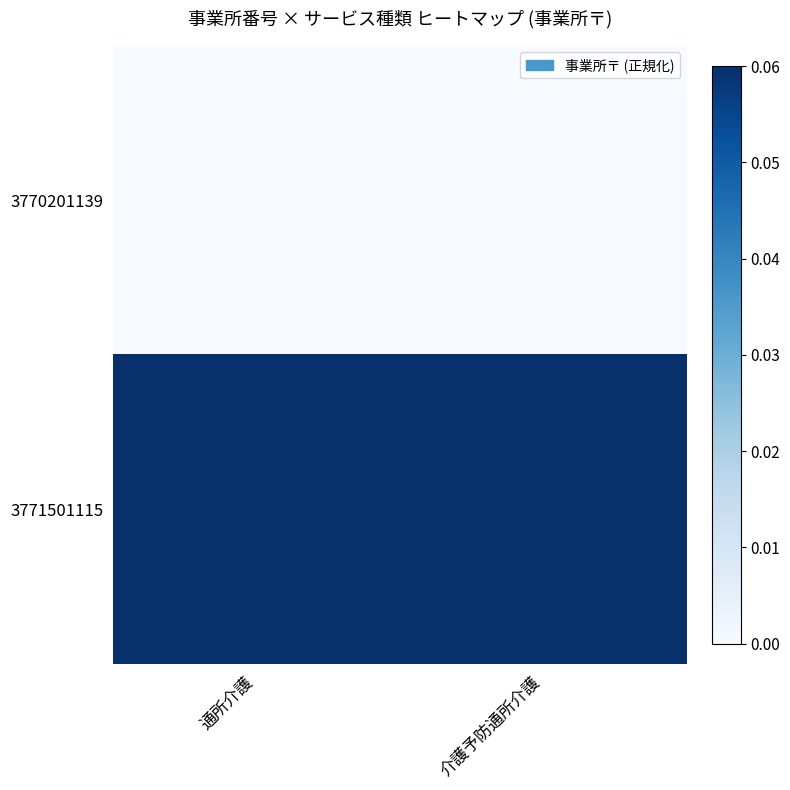

Reading left to right, list all the values displayed in this chart.

3770201139: 通所介護=0.0	介護予防通所介護=0.0
3771501115: 通所介護=0.1	介護予防通所介護=0.1